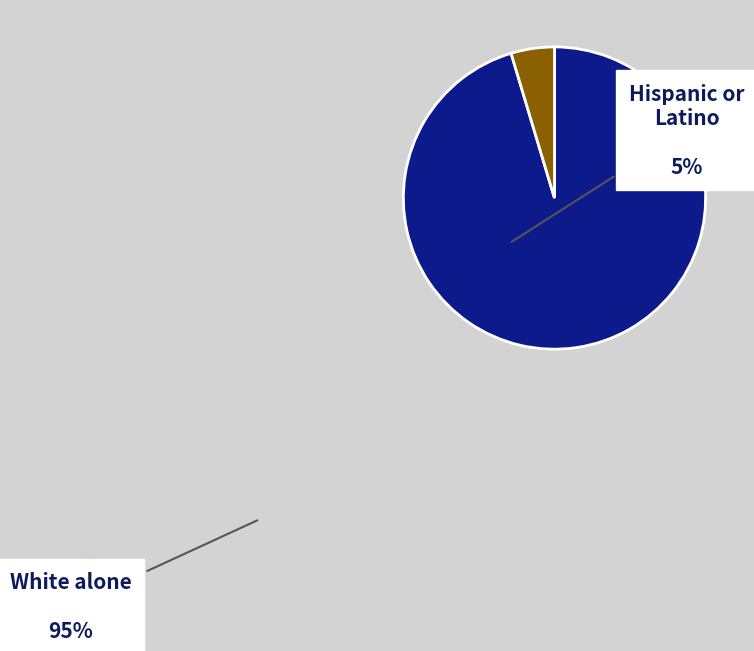

Which slice represents more than half of the pie?

White alone